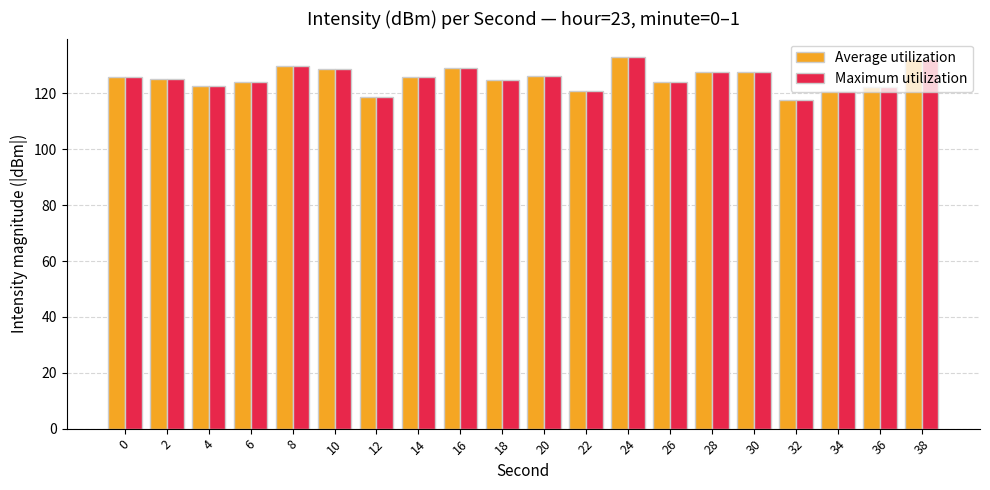

Is it true that Average utilization equals 125.9 at 0?

True